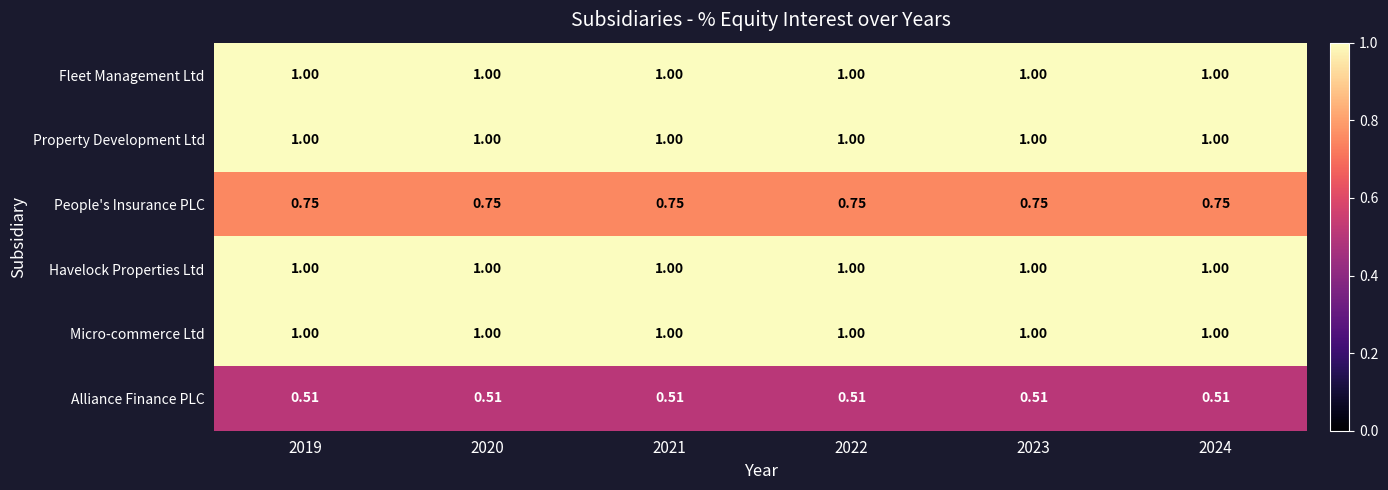

Is the value of Havelock Properties Ltd at 2022 greater than the value of People's Insurance PLC at 2023?

Yes